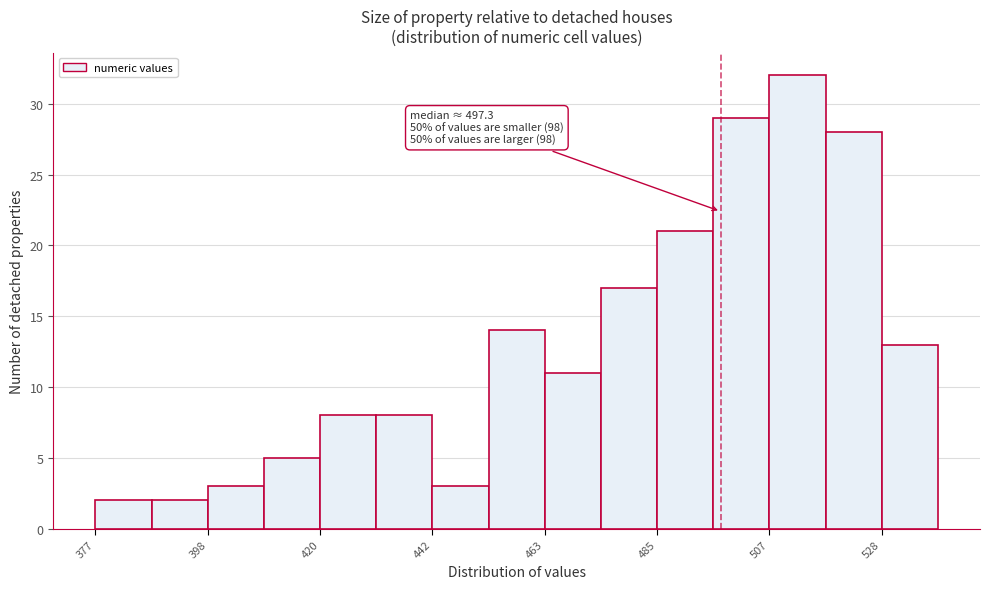

Around what value on the x-axis is the tallest bar? Give the approximate position of its centre, as read against the axis.

510